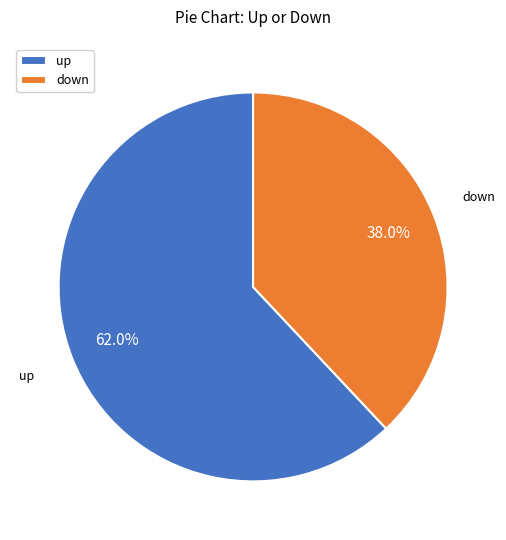

Do up and down together represent more than half of the pie?

Yes